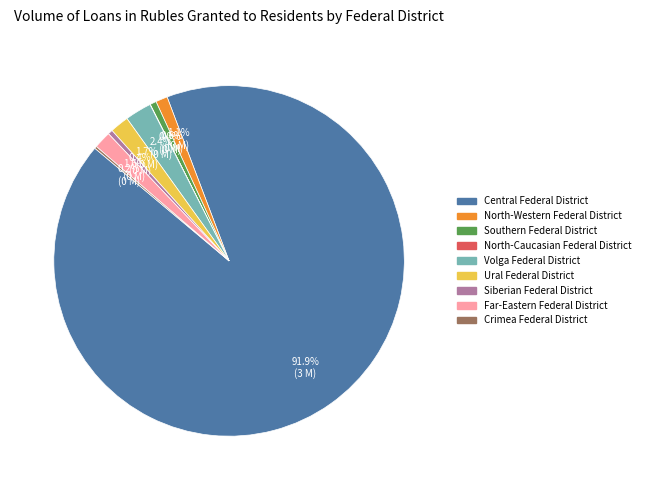

Does Central Federal District account for over 50% of the chart?

Yes